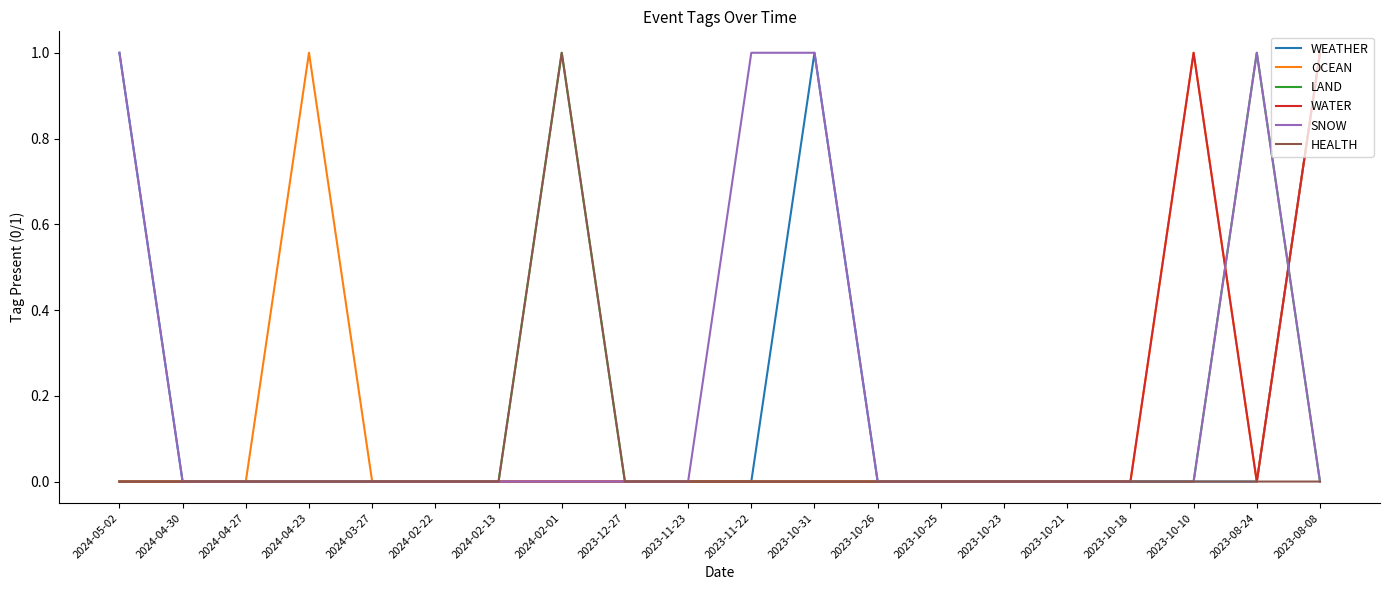

Count the HEALTH values in the range 0 to 1.

20